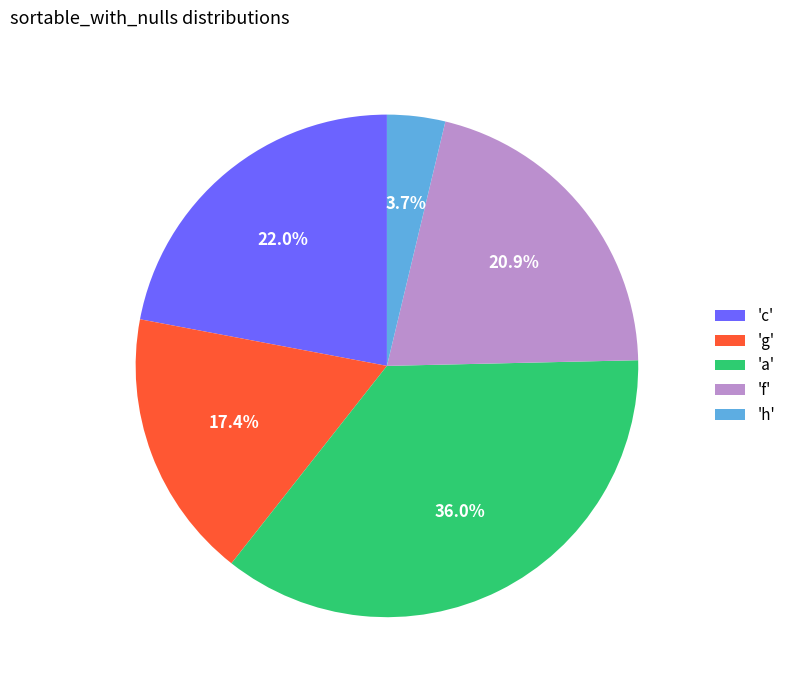

Rank the categories by value from lowest to highest.

'h', 'g', 'f', 'c', 'a'